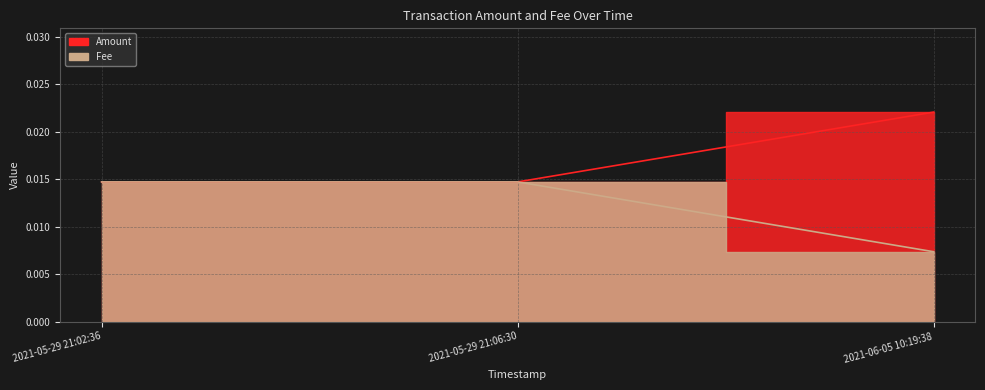

Which series has the largest range (max minus min)?

Amount